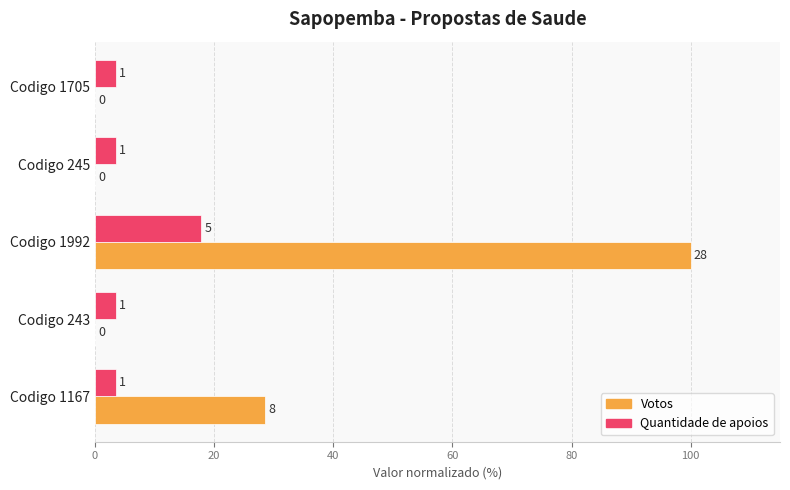

What are all the series names shown in the legend?

Votos, Quantidade de apoios